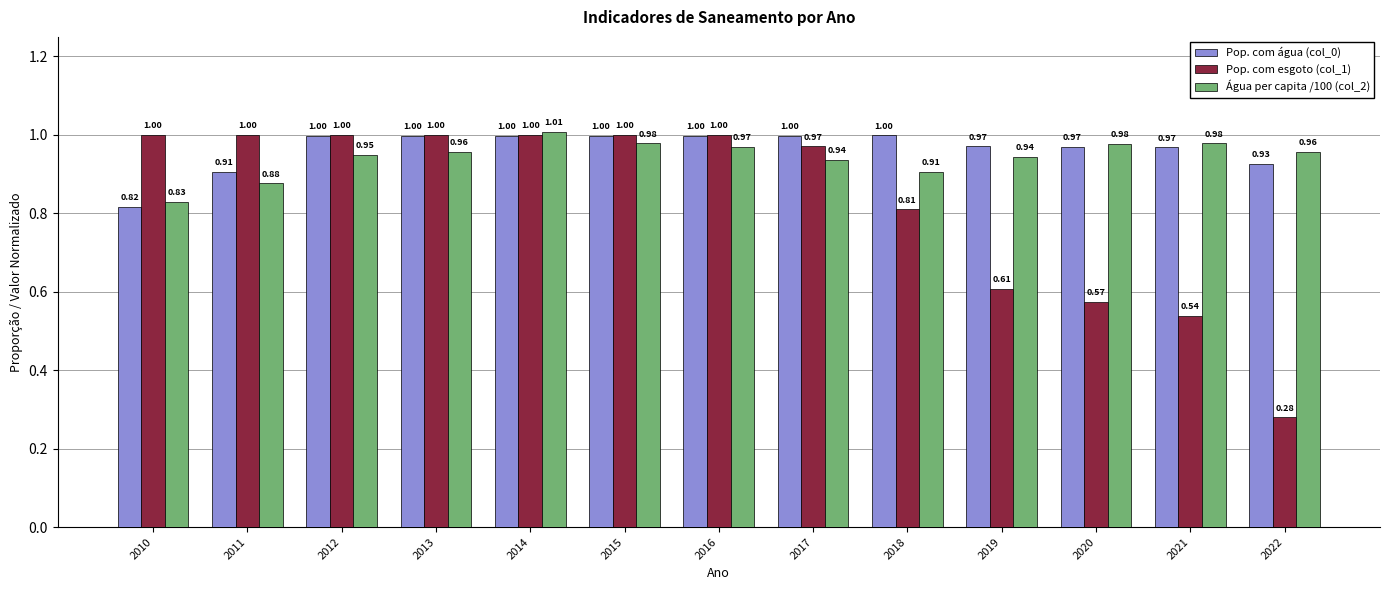

Rank the series at 2019 from lowest to highest value.

Pop. com esgoto (col_1), Água per capita /100 (col_2), Pop. com água (col_0)